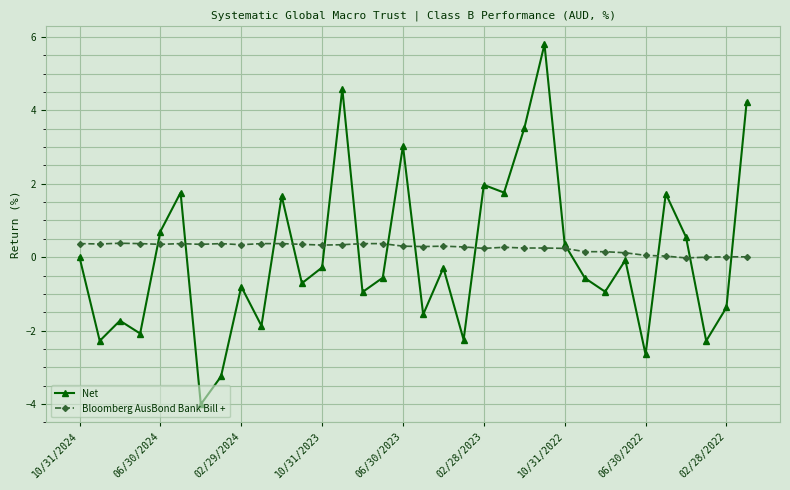

Rank the series by their maximum value, from lowest to highest.

Bloomberg AusBond Bank Bill +, Net